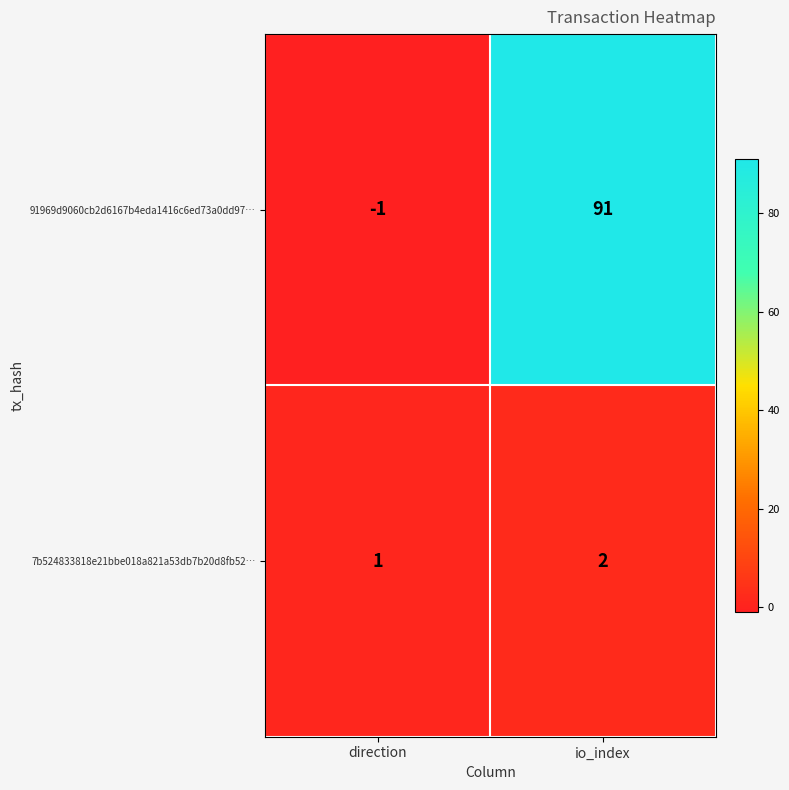

Reading left to right, list all the values displayed in this chart.

91969d9060cb2d6167b4eda1416c6ed73a0dd97…: direction=-1	io_index=91
7b524833818e21bbe018a821a53db7b20d8fb52…: direction=1	io_index=2